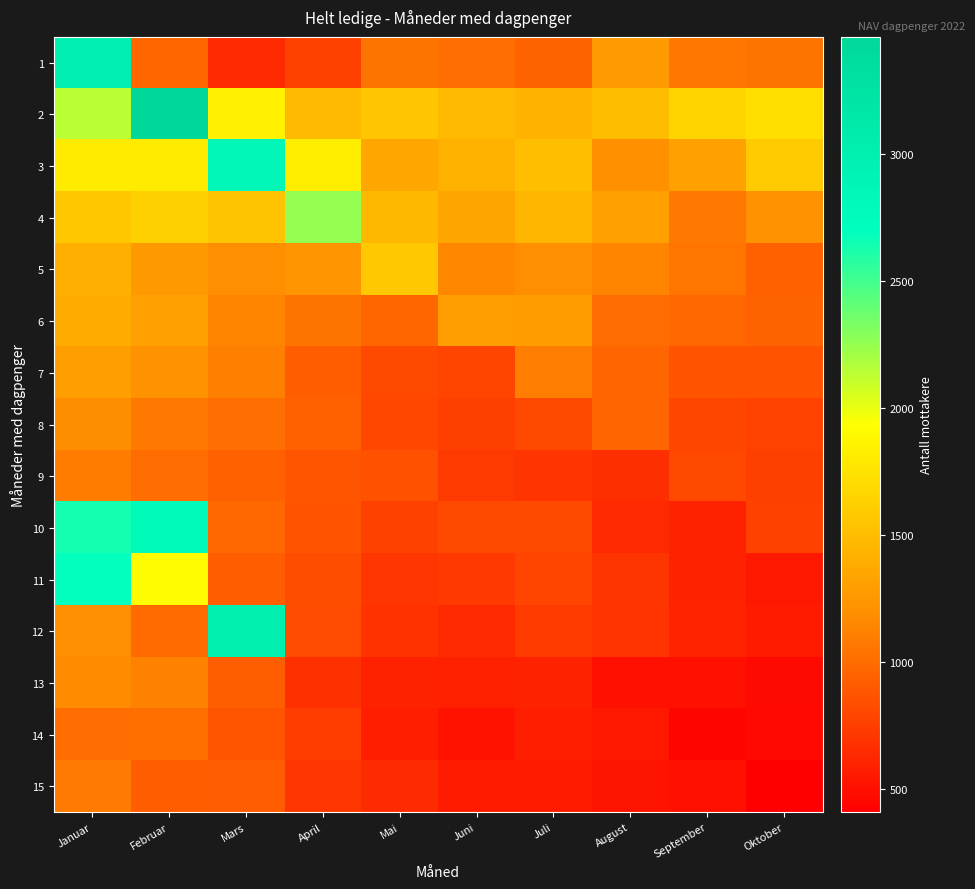

How many series are shown in this chart?

15